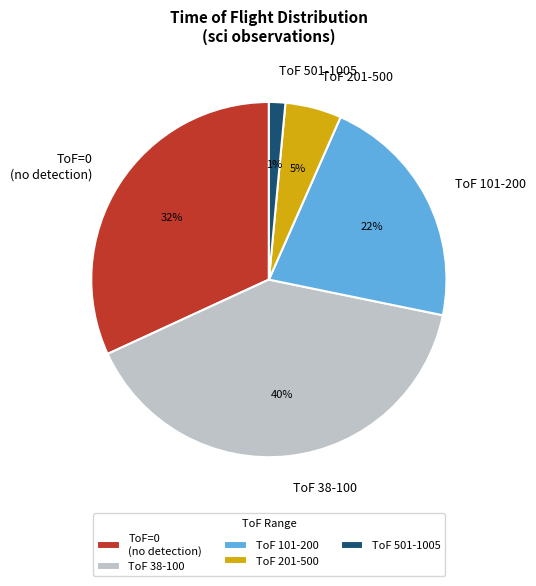

Is it true that ToF 501-1005 is 1% of the pie?

True